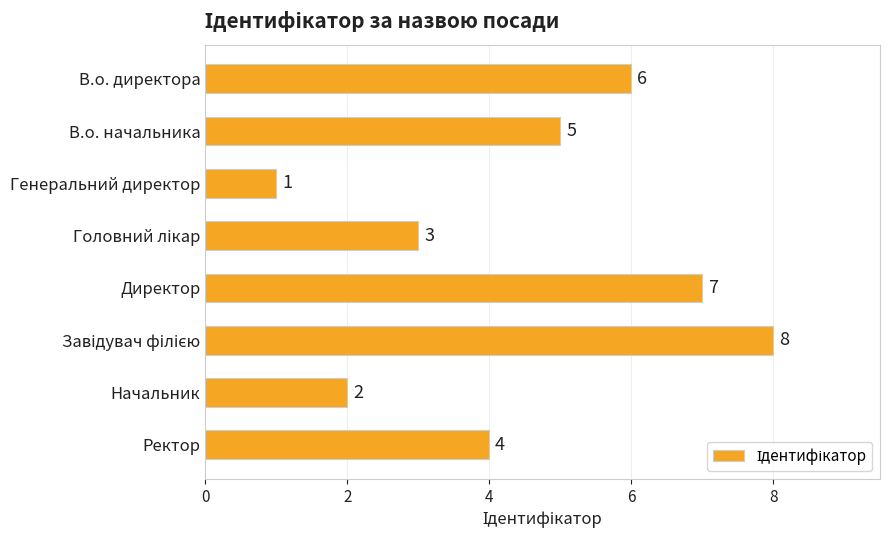

Reading top to bottom, extract all data points from this chart.

6	5	1	3	7	8	2	4